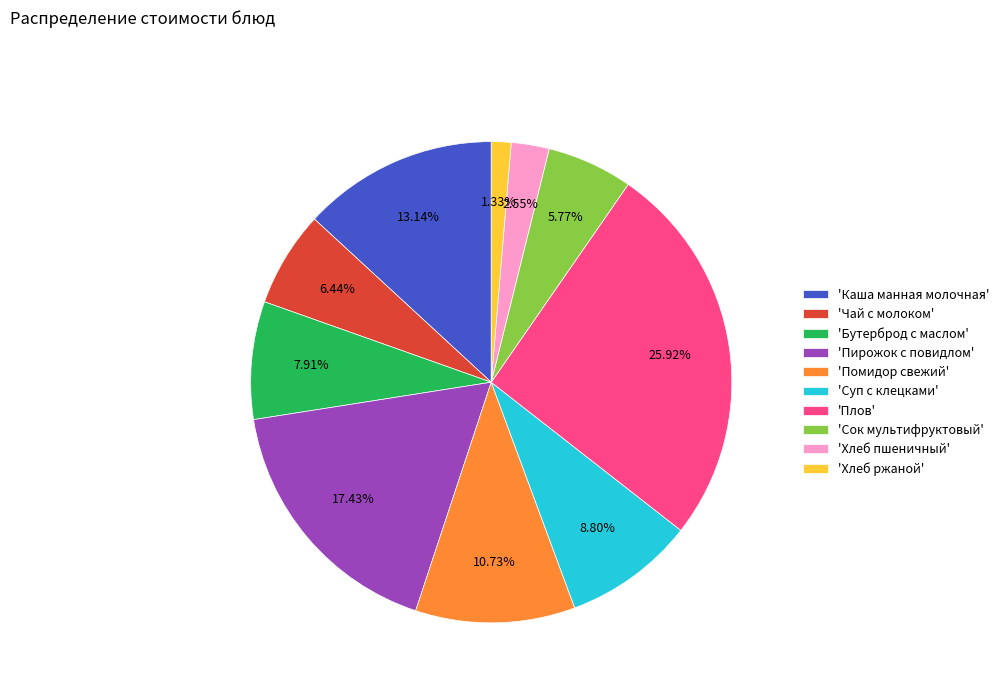

What is the smallest slice in the pie chart?

'Хлеб ржаной'